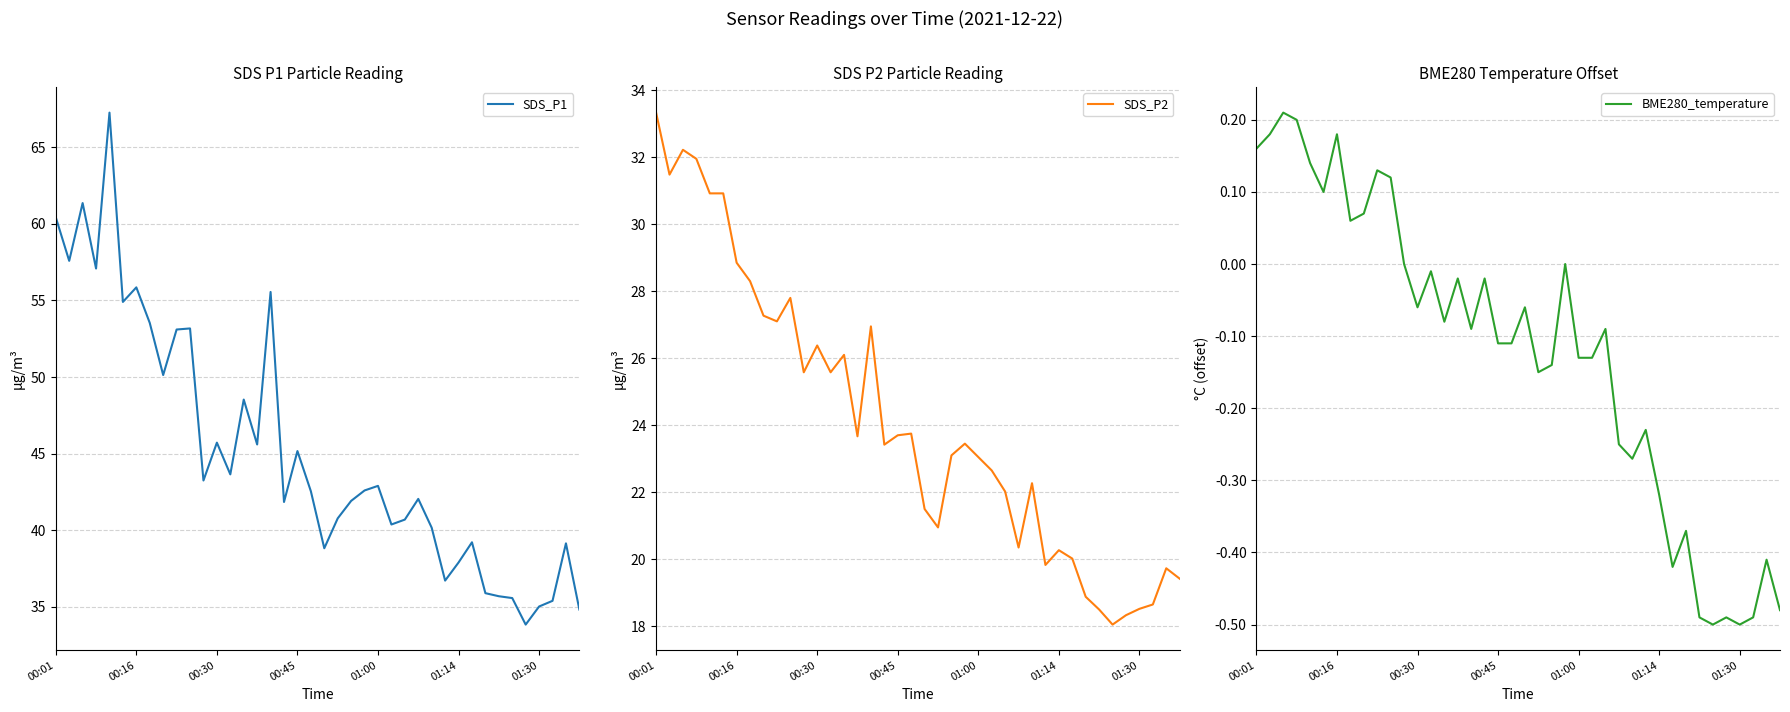

How many interior local peaks does the BME280_temperature series have?

13